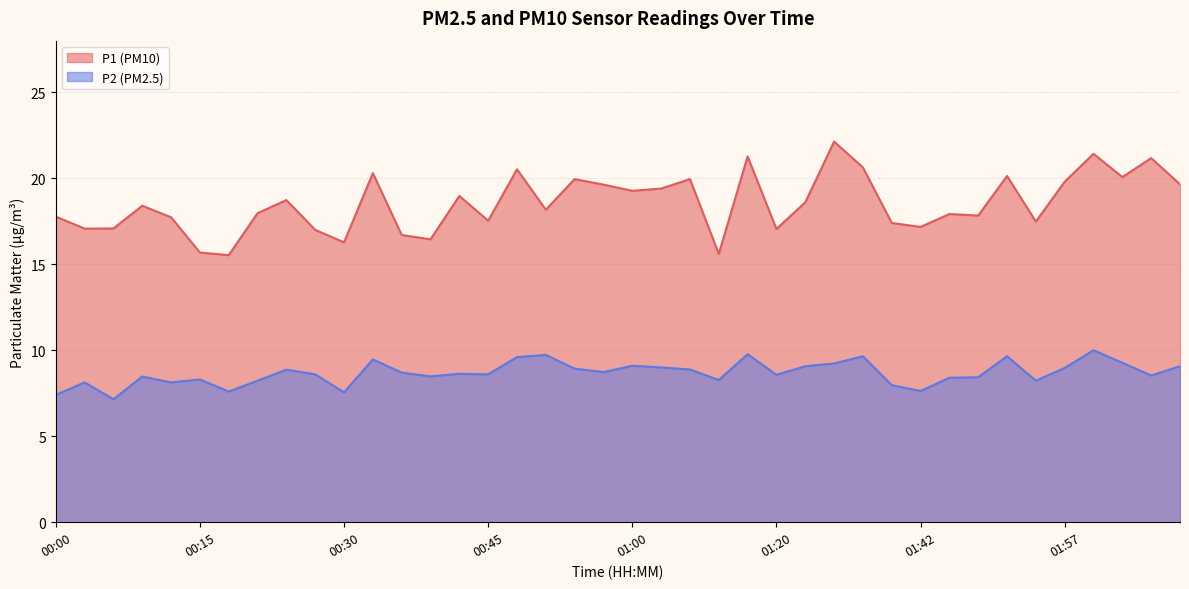

What is the value of the P1 point at the 3rd from the left?

17.1